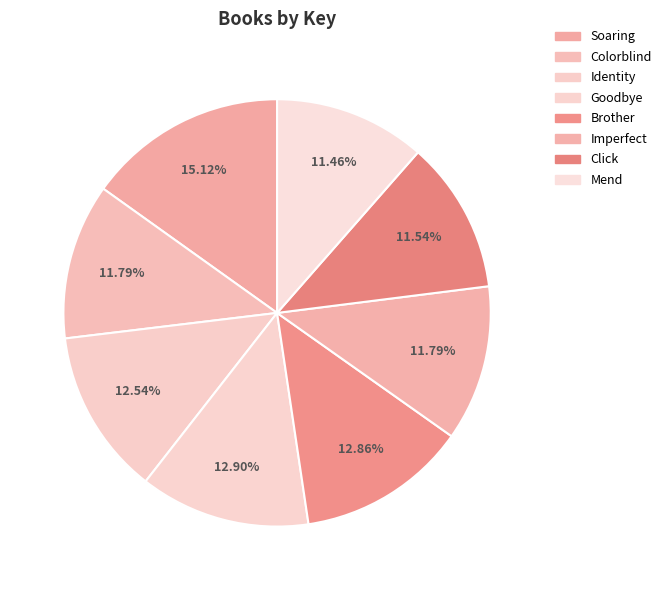

How many segments does this pie chart have?

8